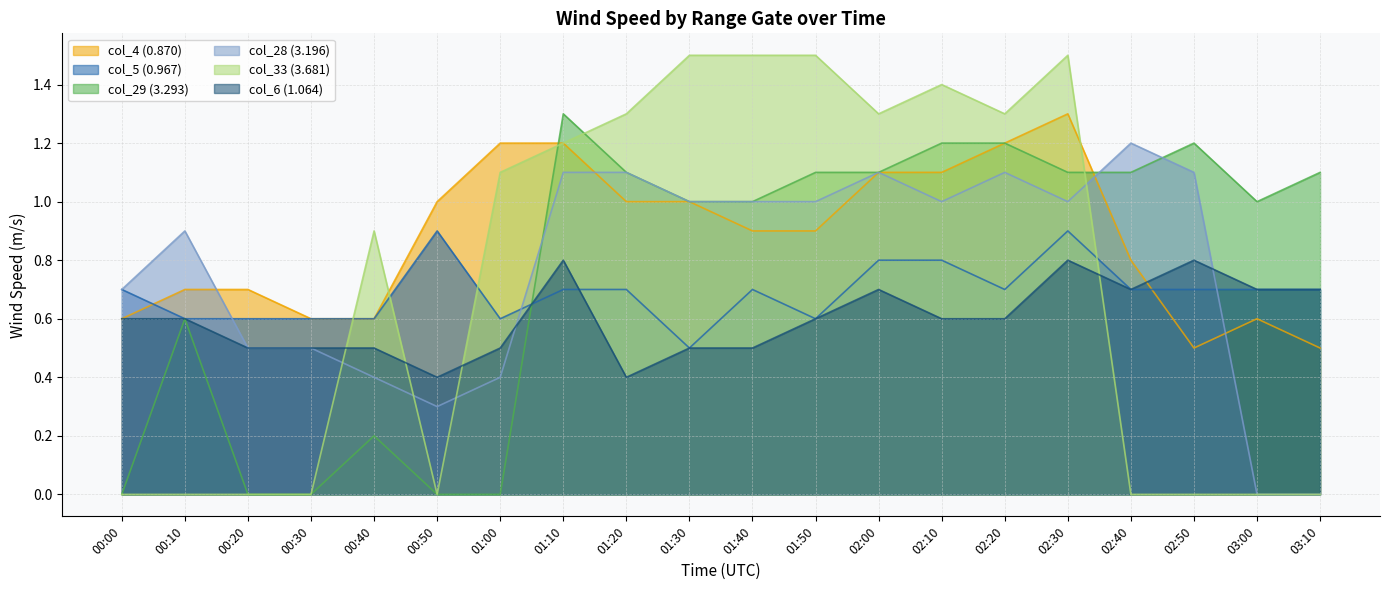

Is it true that col_28 (3.196) equals 1.2 at 02:40?

True